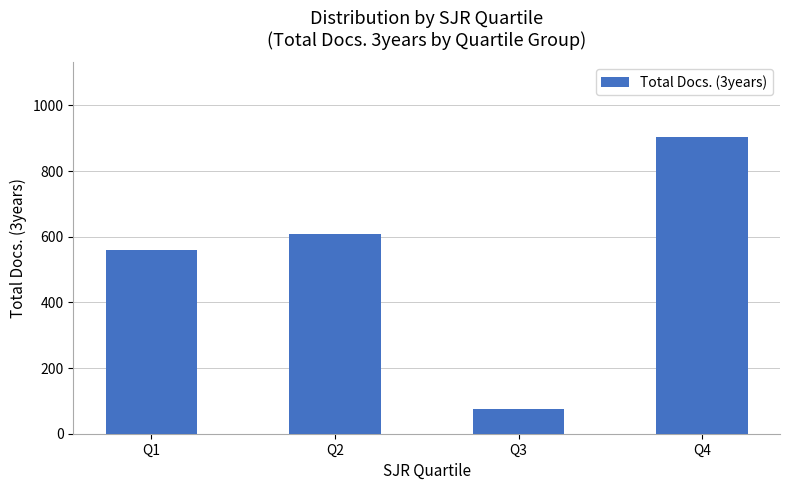

What is the value of the 3rd bar from the left?

75